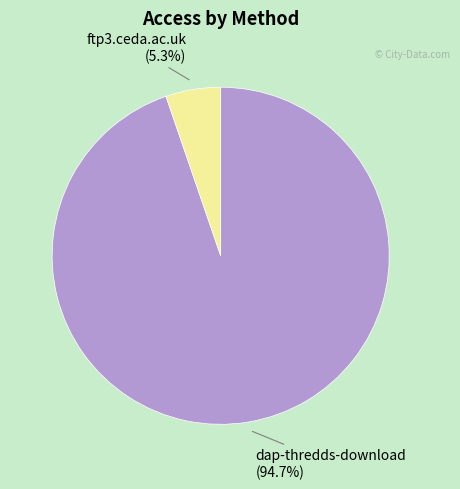

Is there any slice that represents more than half of the pie?

Yes